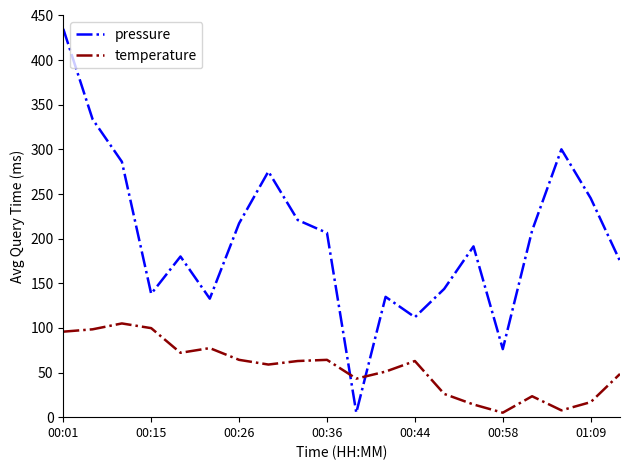

What is the maximum value shown in the chart?

435.0